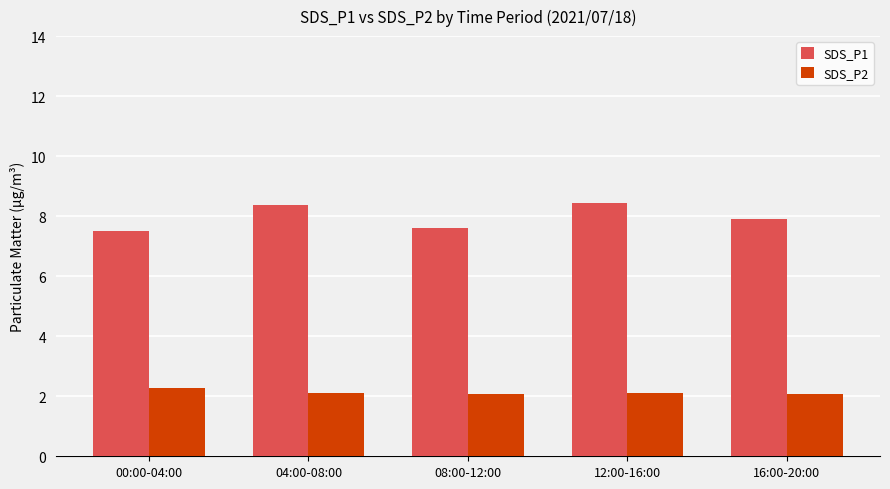

What is the value of the SDS_P1 bar at the 2nd from the left?

8.4